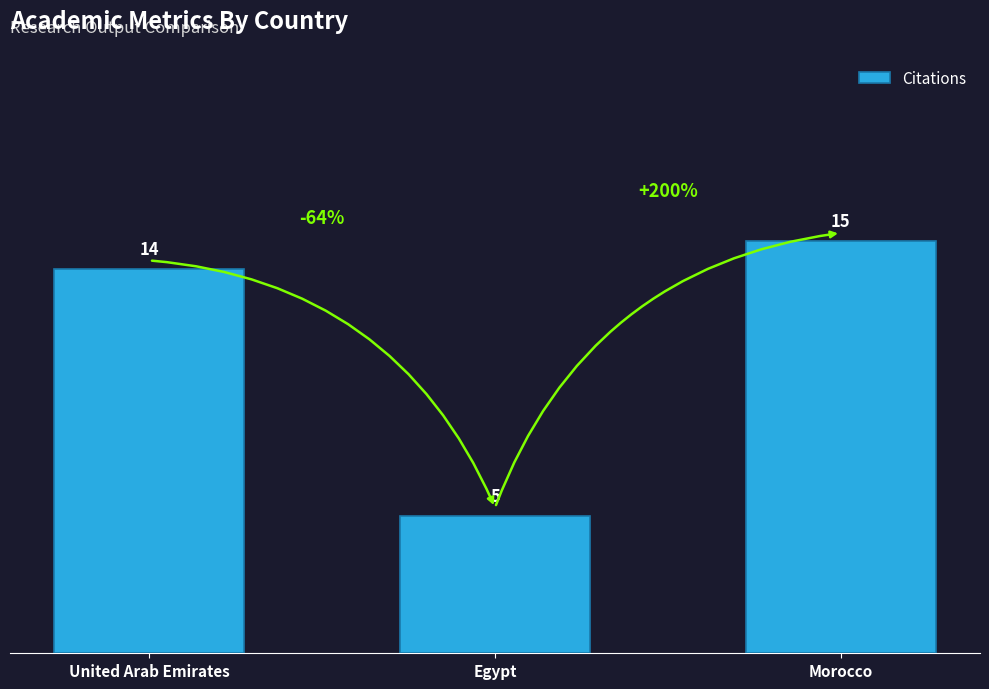

What is the label of the 2nd bar from the left?

Egypt